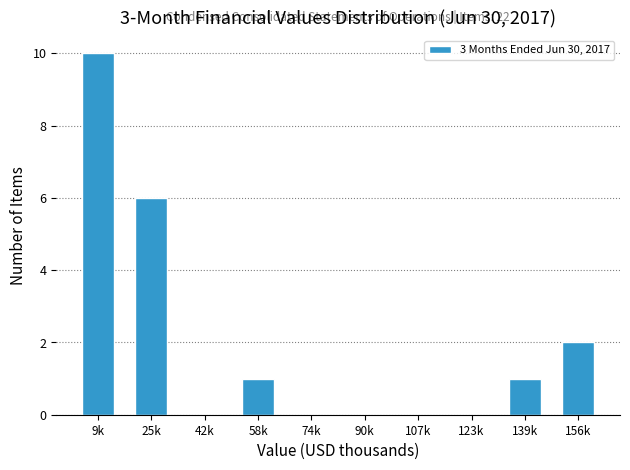

Reading right to left, what are all the values shown in this chart?

156k=2	139k=1	123k=0	107k=0	90k=0	74k=0	58k=1	42k=0	25k=6	9k=10